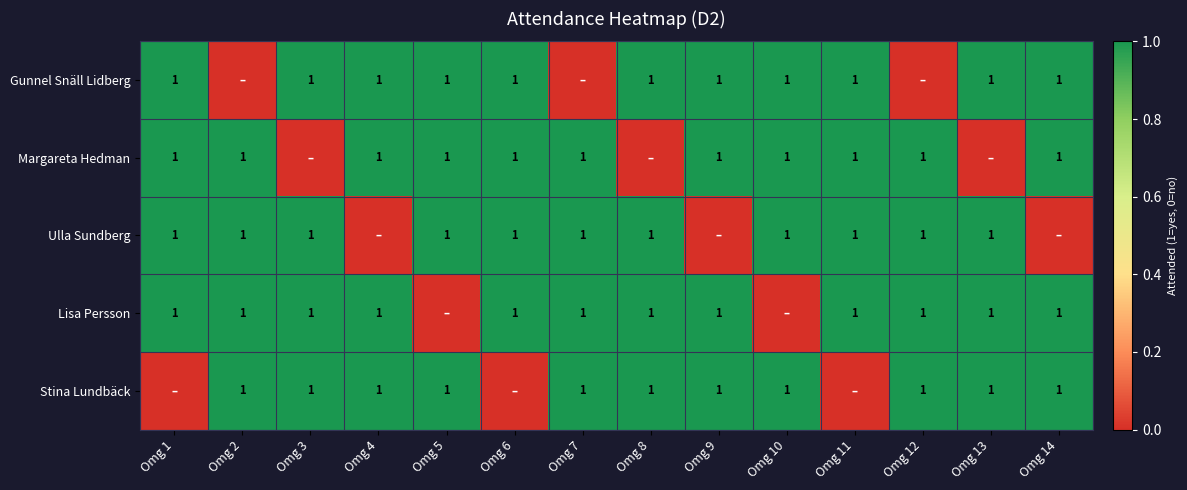

The Lisa Persson series shows 0 at Omg 11. True or false?

False